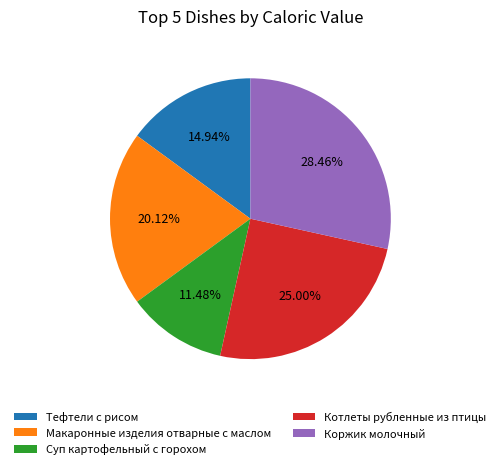

Rank the categories by value from lowest to highest.

Суп картофельный с горохом, Тефтели с рисом, Макаронные изделия отварные с маслом, Котлеты рубленные из птицы, Коржик молочный